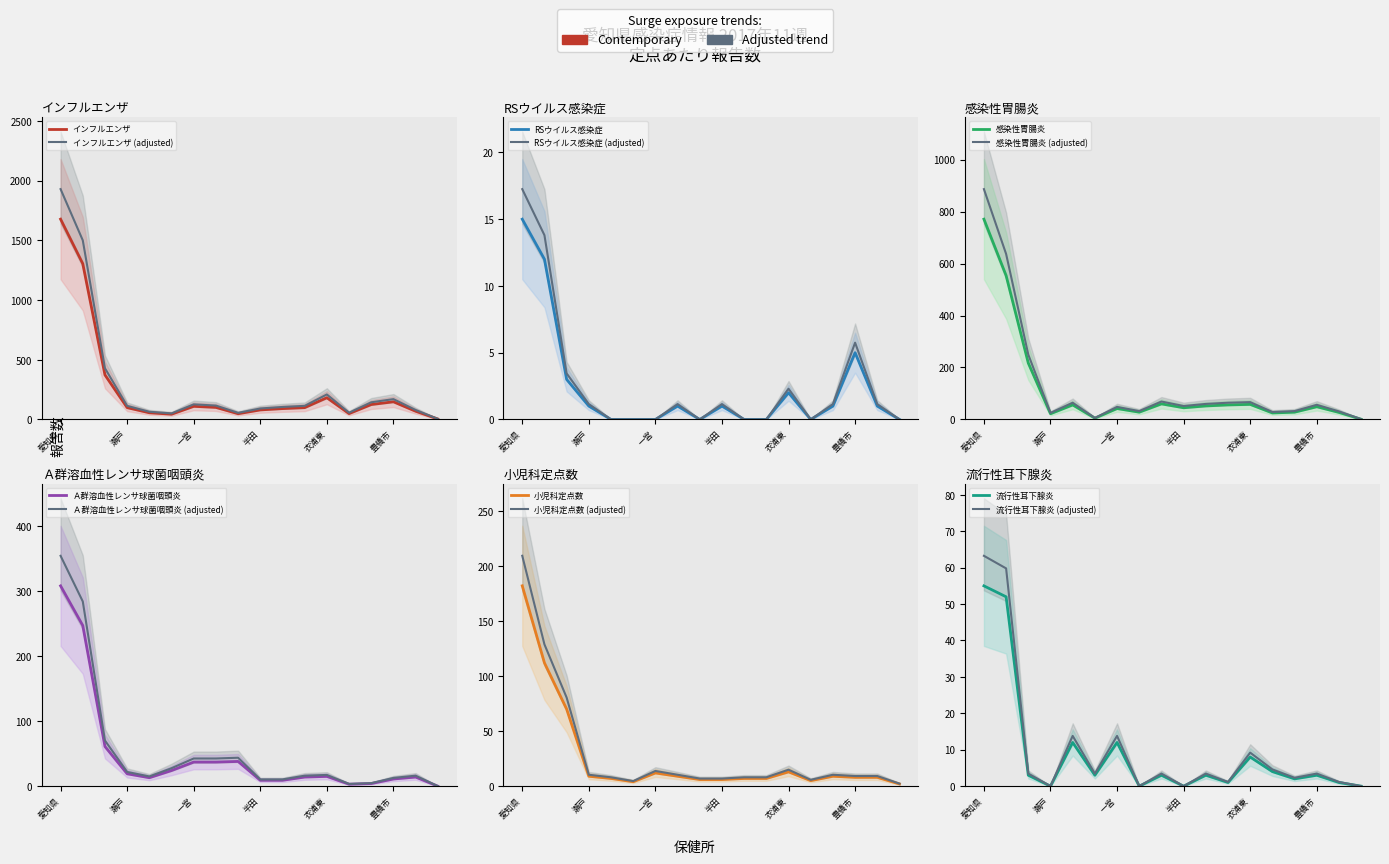

Is the value of Ａ群溶血性レンサ球菌咽頭炎 at 知多 greater than the value of 流行性耳下腺炎 at 新城?

Yes